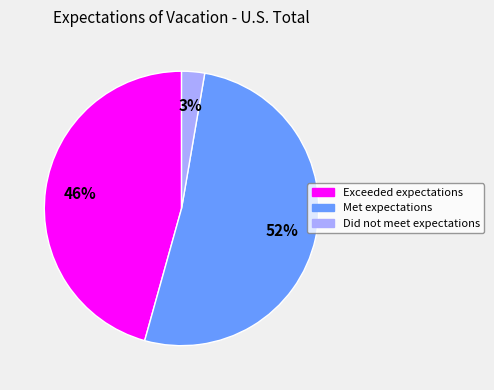

Does any single category account for the majority?

Yes